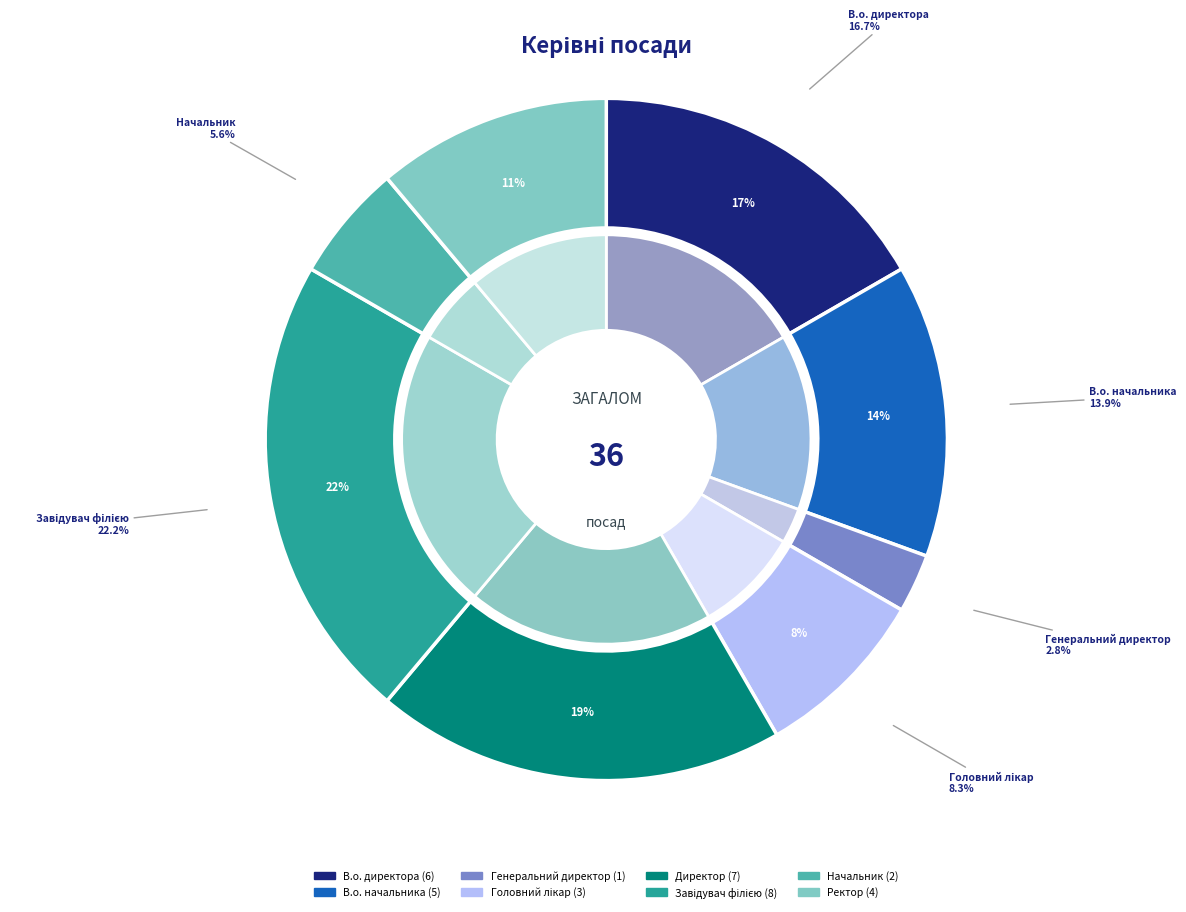

The Директор slice represents 19% of the pie. True or false?

True